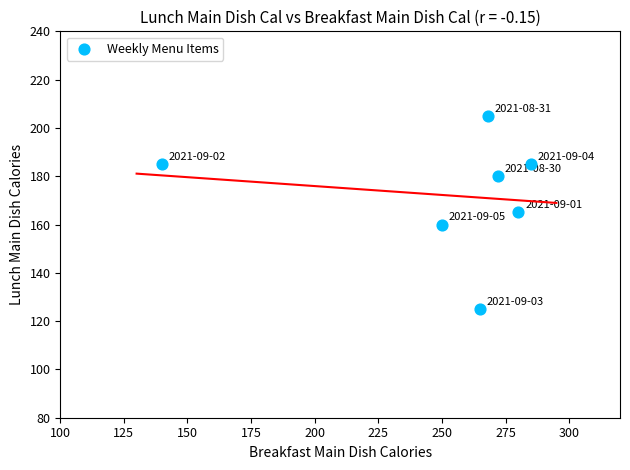

What is the range of X values (max minus min)?

145